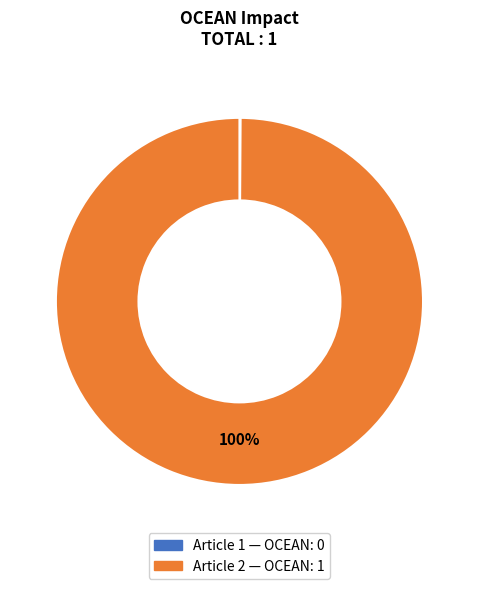

Does any single category account for the majority?

Yes